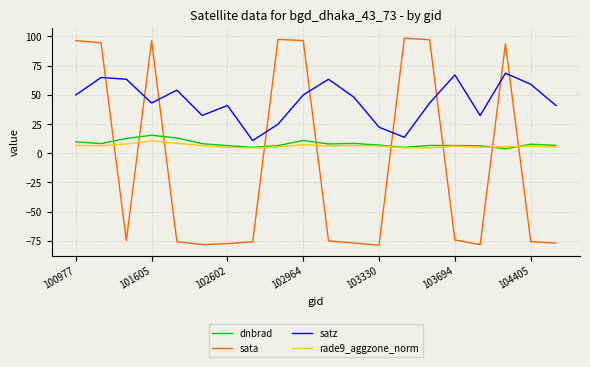

What is the difference between the maximum and minimum values in the rade9_aggzone_norm series?

6.1